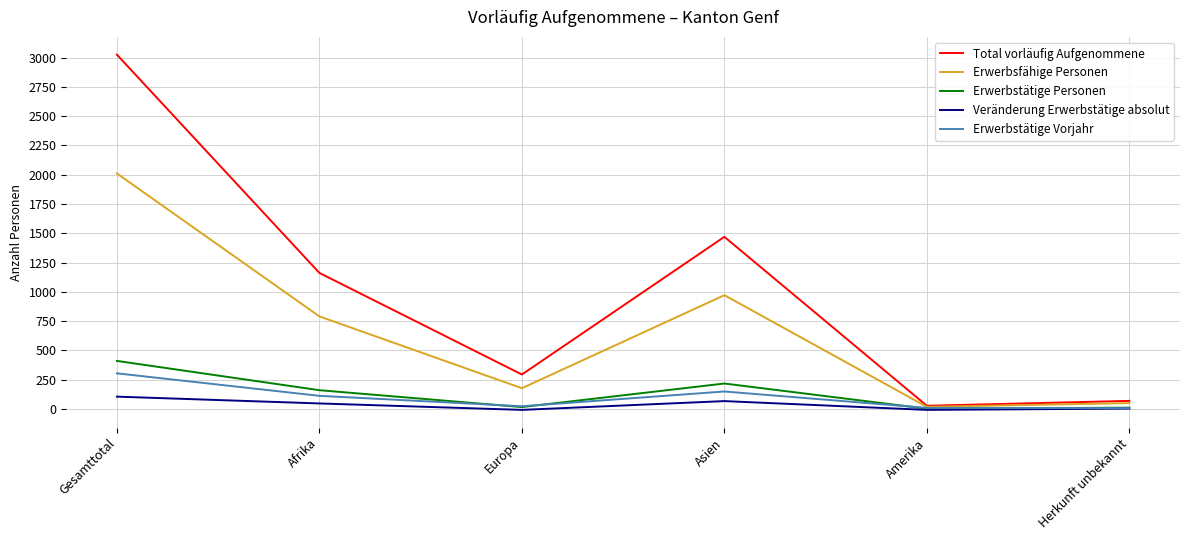

True or false: Erwerbstätige Vorjahr has a value of 305 at Gesamttotal.

True